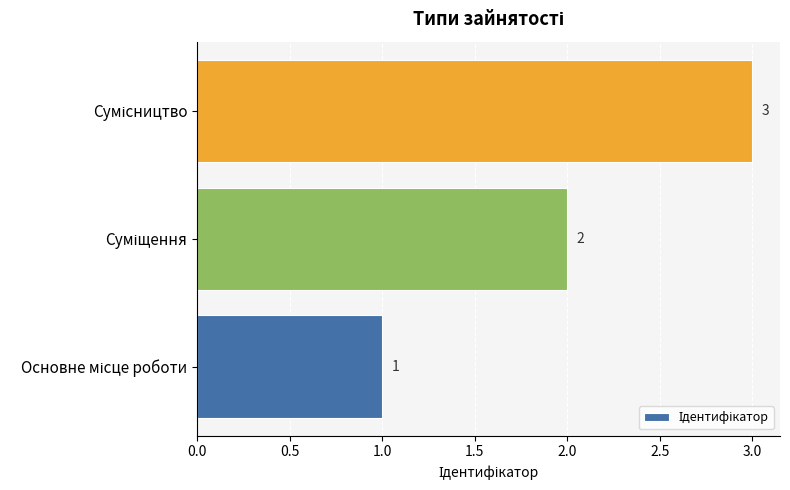

What is the maximum value shown in the chart?

3